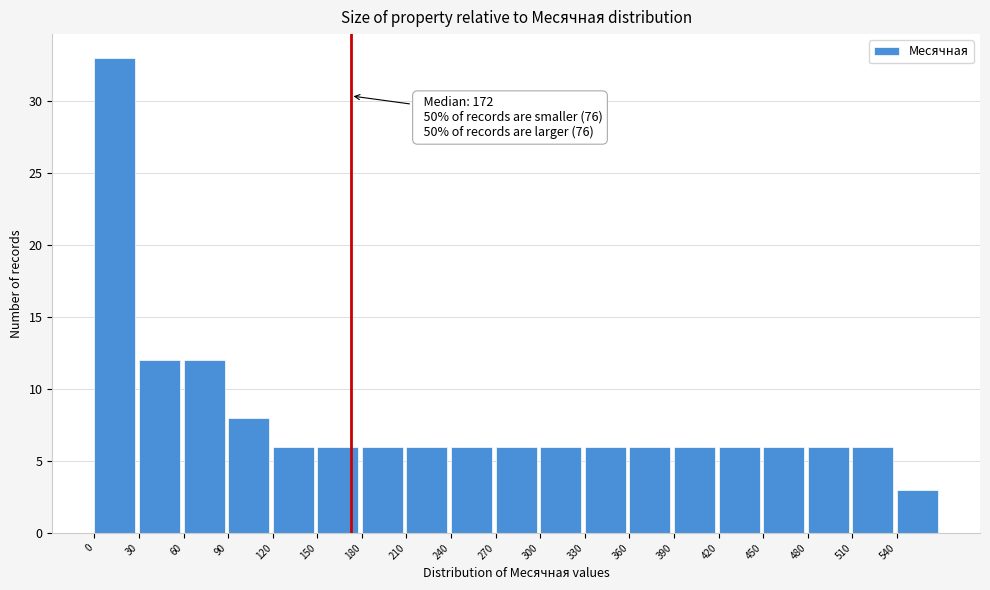

Over which range of the x-axis is the bar tallest?

0 to 30